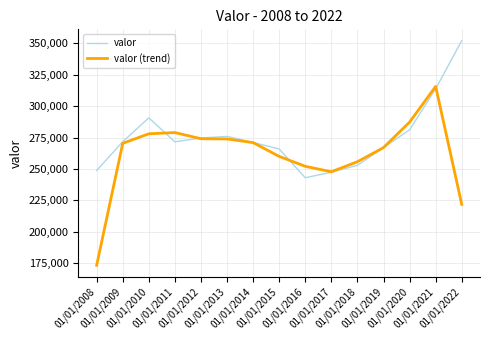

What are all the series names shown in the legend?

valor, valor (trend)